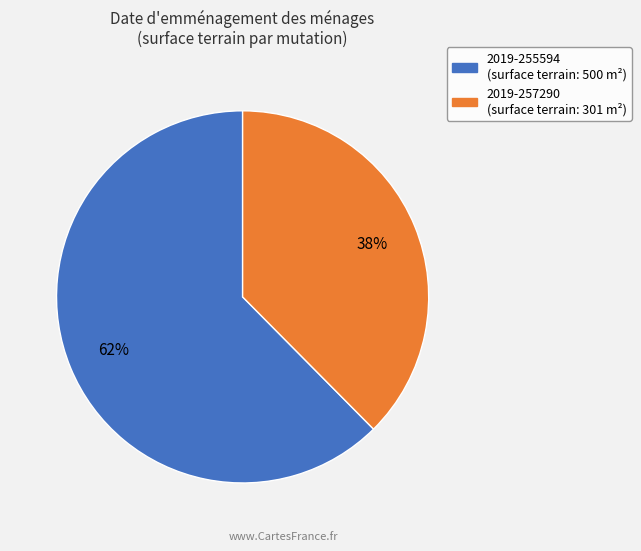

True or false: 2019-257290 accounts for 38% of the total.

True